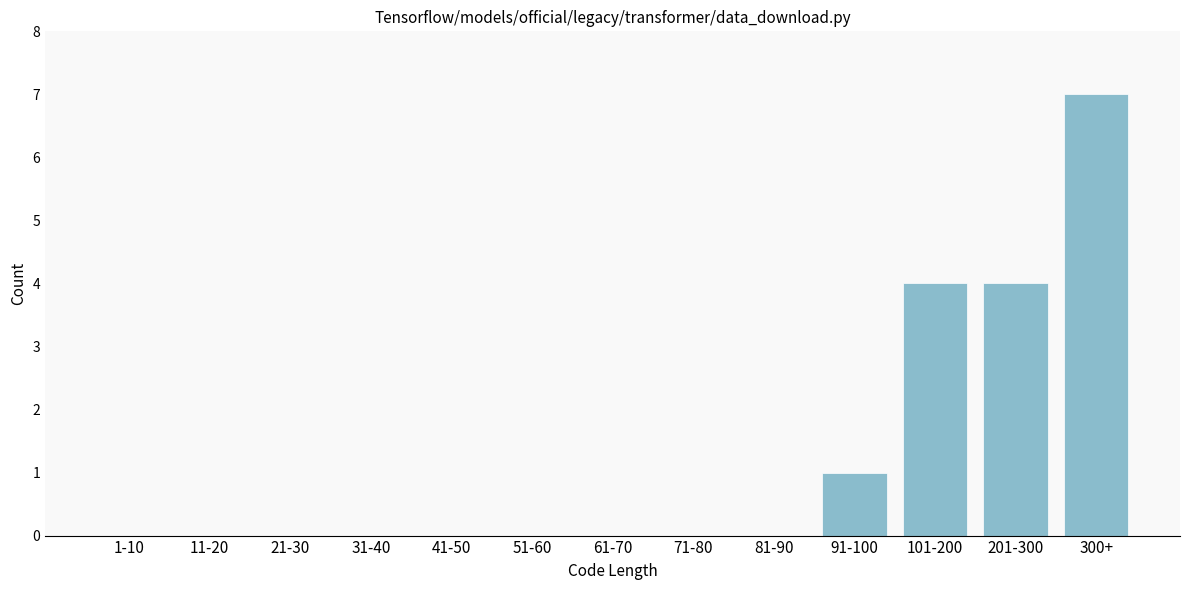

Reading right to left, extract all data points from this chart.

300+=7	201-300=4	101-200=4	91-100=1	81-90=0	71-80=0	61-70=0	51-60=0	41-50=0	31-40=0	21-30=0	11-20=0	1-10=0